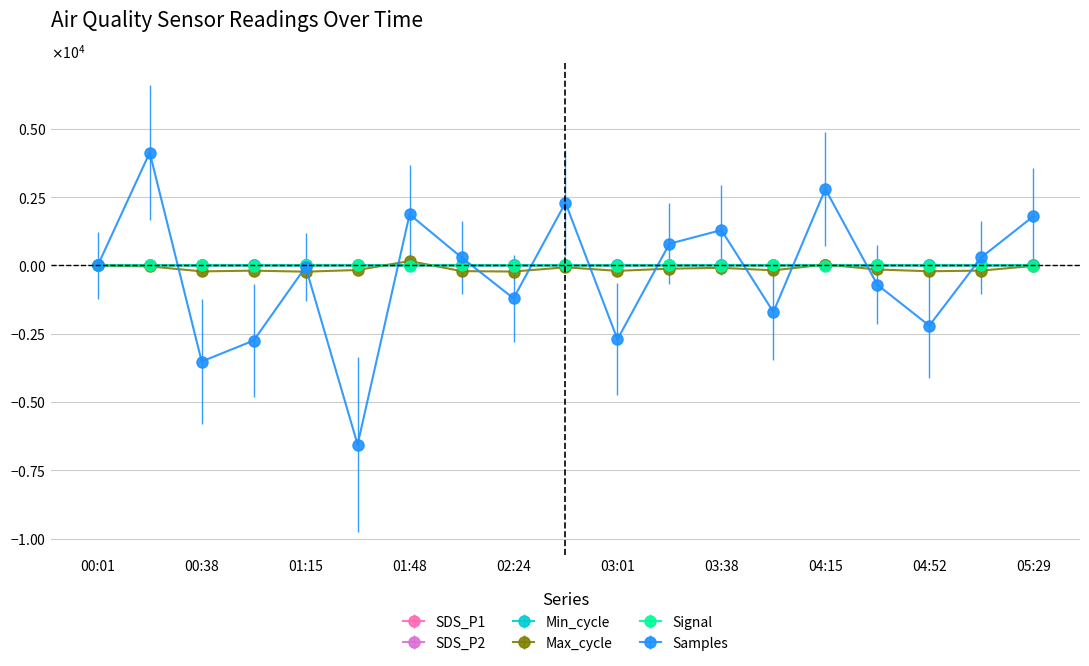

Is this an area chart (filled region under the line)?

No